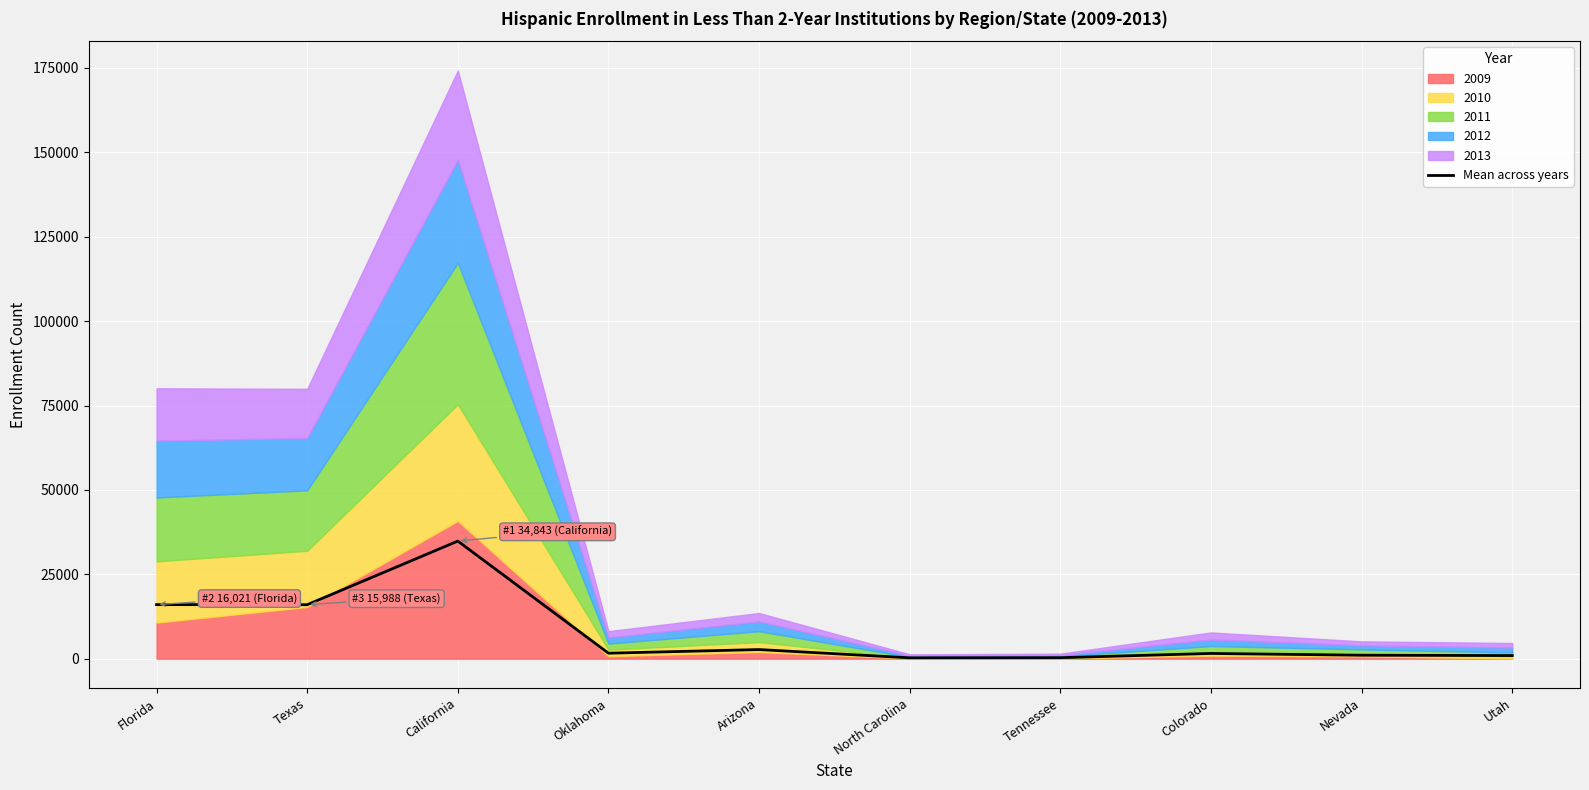

List the labels in order of value, smallest first.

North Carolina, Tennessee, Utah, Nevada, Colorado, Oklahoma, Arizona, Texas, Florida, California